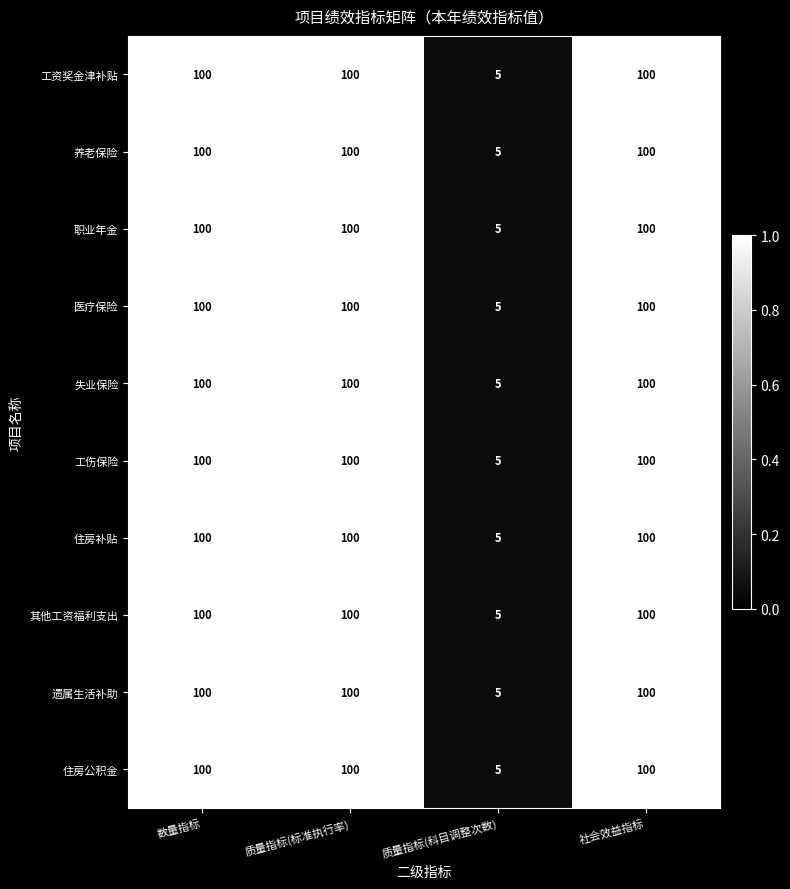

Is the value of 遗属生活补助 at 质量指标(科目调整次数) greater than the value of 失业保险 at 质量指标(标准执行率)?

No